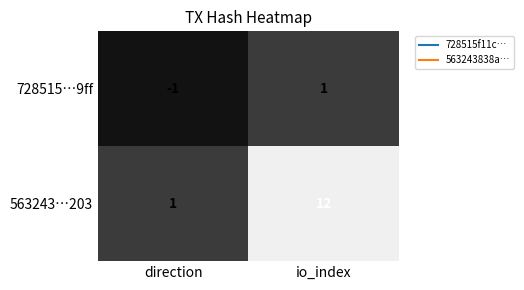

Where is 563243…203 nearest to the value 6?

direction